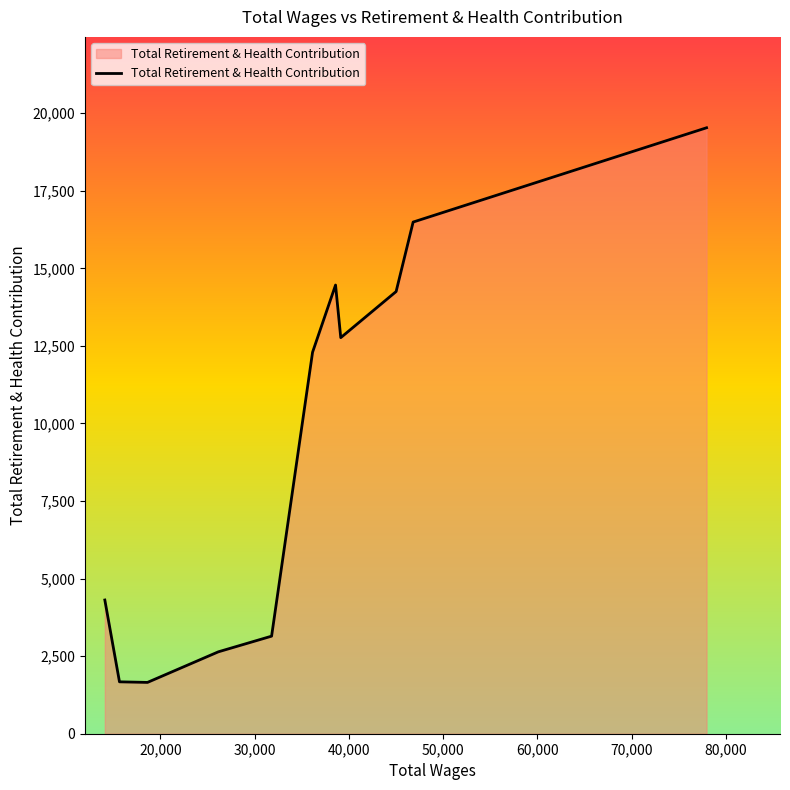

What is the difference between the maximum and minimum values?

17878